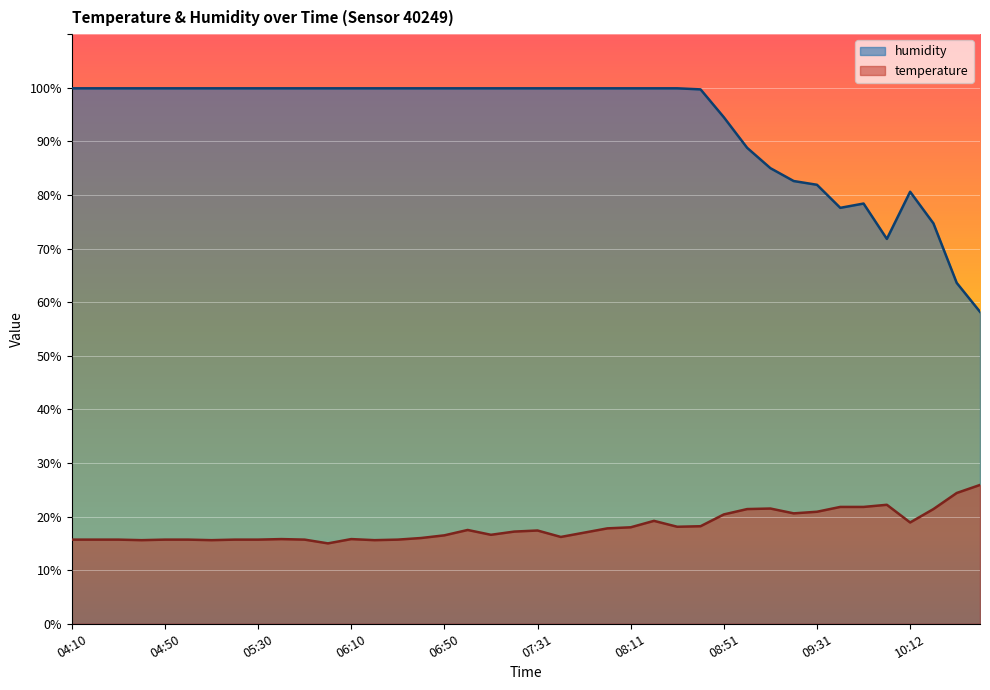

Which has a higher value, 10:32 or 10:02?

10:32